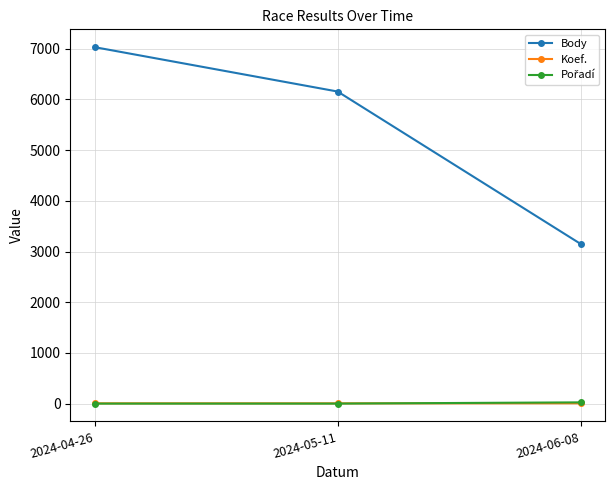

Which category has the highest value across all series?

2024-04-26